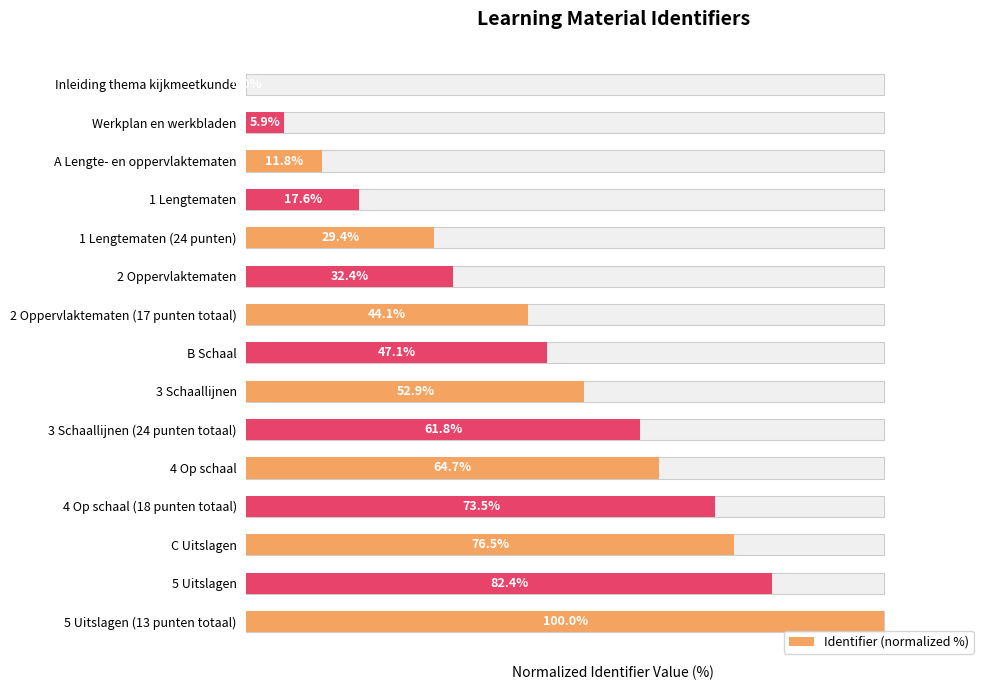

What is the change in value from 1 Lengtematen to 3 Schaallijnen (24 punten totaal)?

+44.1